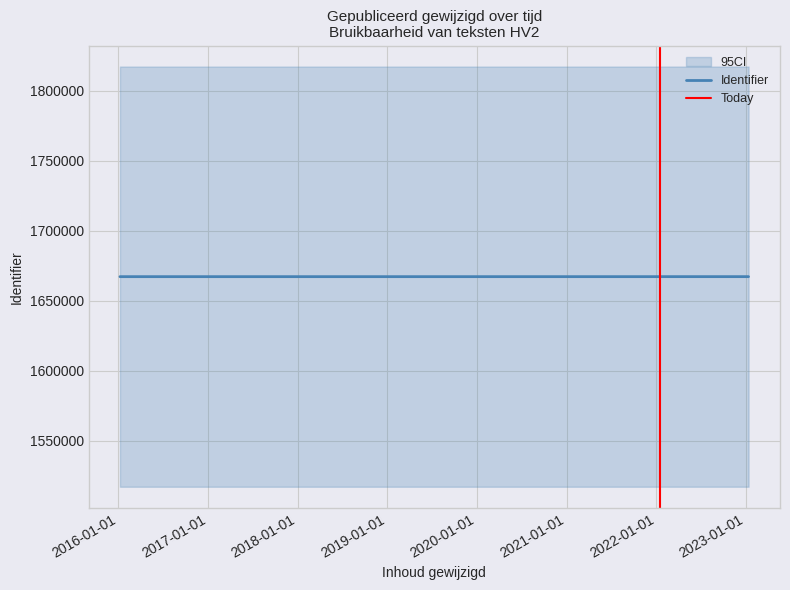

True or false: Identifier has more than 1 interior local peaks.

False